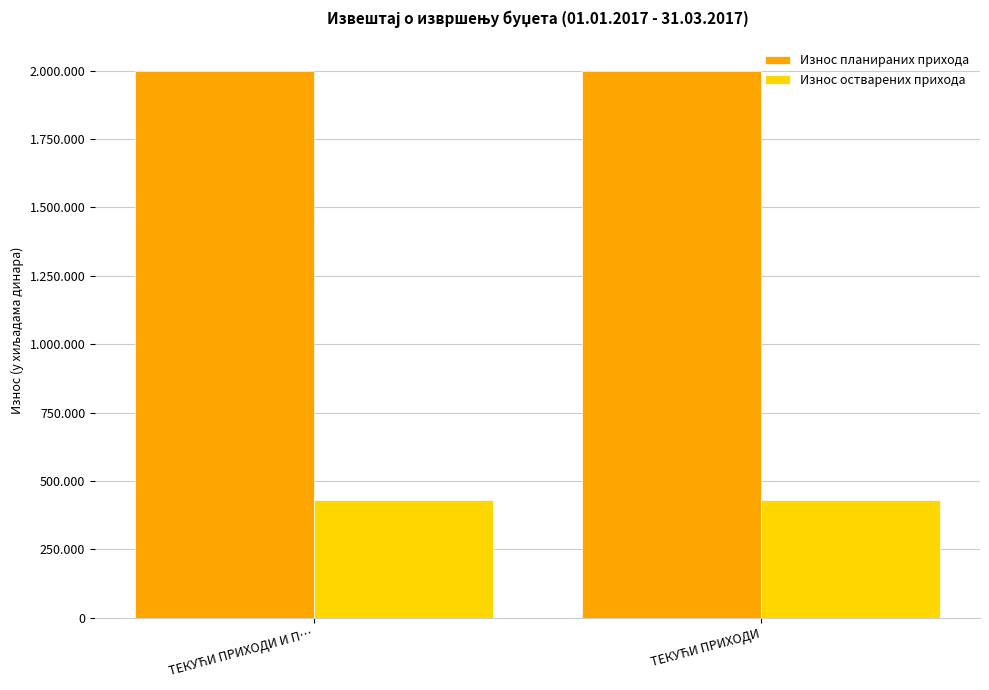

What are all the series names shown in the legend?

Износ планираних прихода, Износ остварених прихода